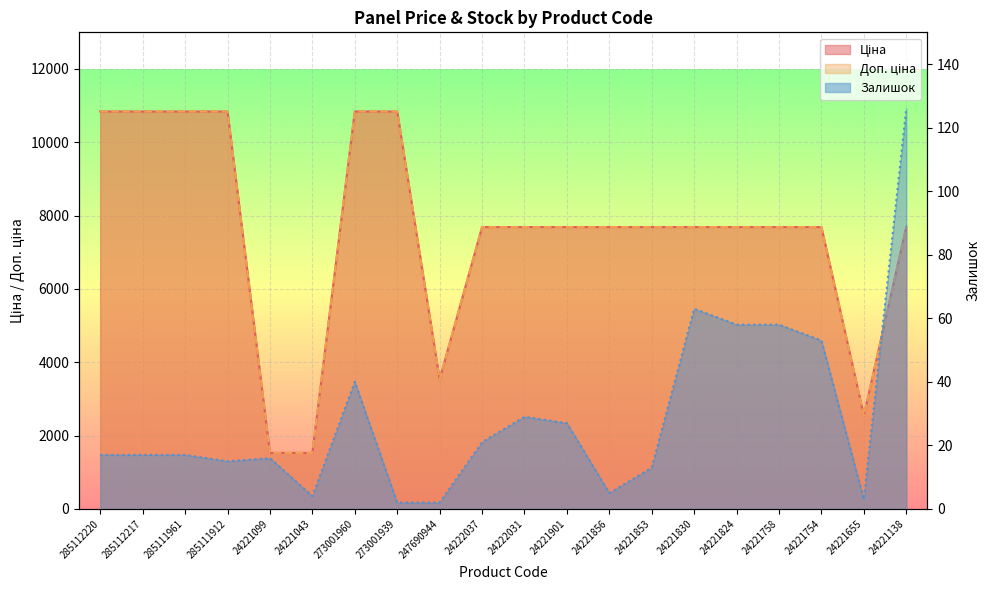

The Залишок series shows 28.8 at 24222037. True or false?

False